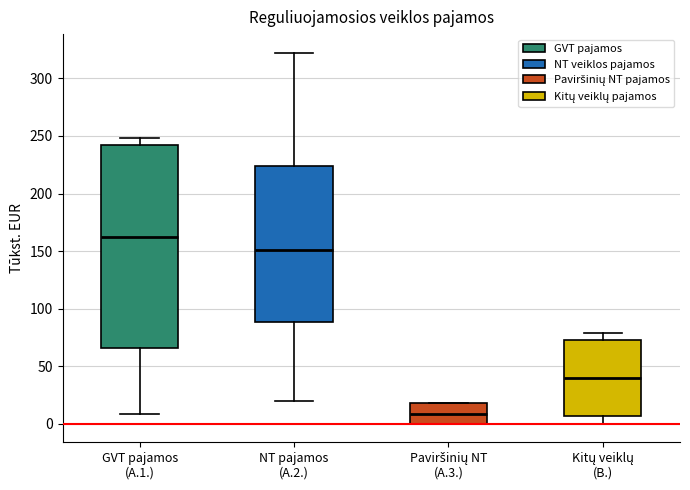

Reading left to right, read every box against the y-axis: the position of its median line, the range the box covers, and the ends of its whiskers. The values are not printed on the chart, so give them approximately, as read against the axis.

GVT pajamos (A.1.): median 160, box 65 to 240, whiskers 10 to 250
NT pajamos (A.2.): median 150, box 90 to 225, whiskers 20 to 320
Paviršinių NT (A.3.): median 10, box 0 to 20, whiskers 0 to 20
Kitų veiklų (B.): median 40, box 5 to 75, whiskers 0 to 80